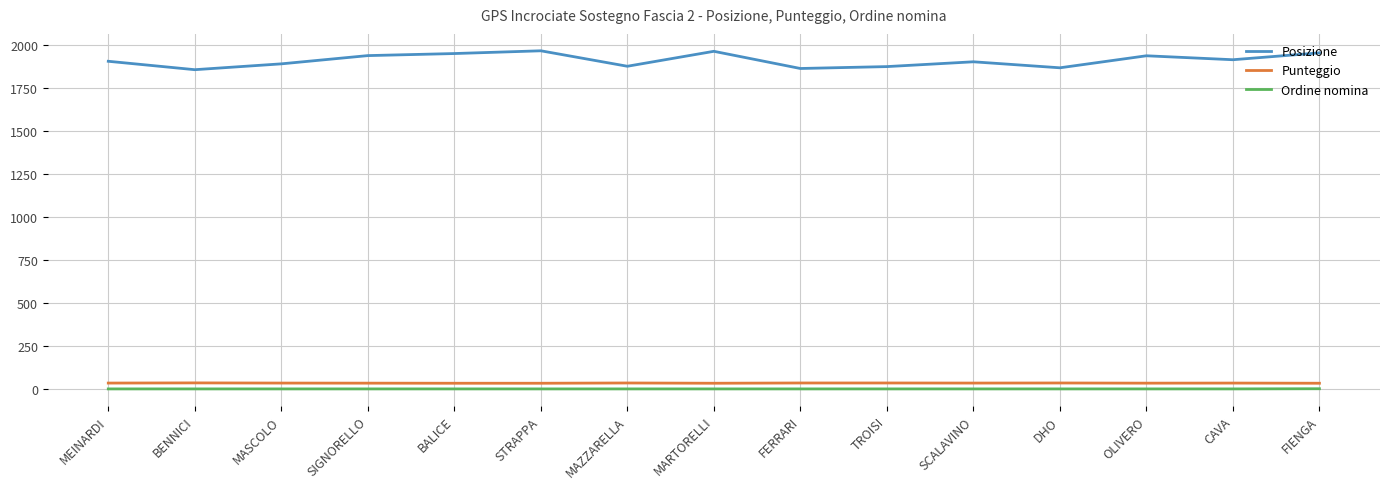

At how many categories does at least one series exceed 1285?

15